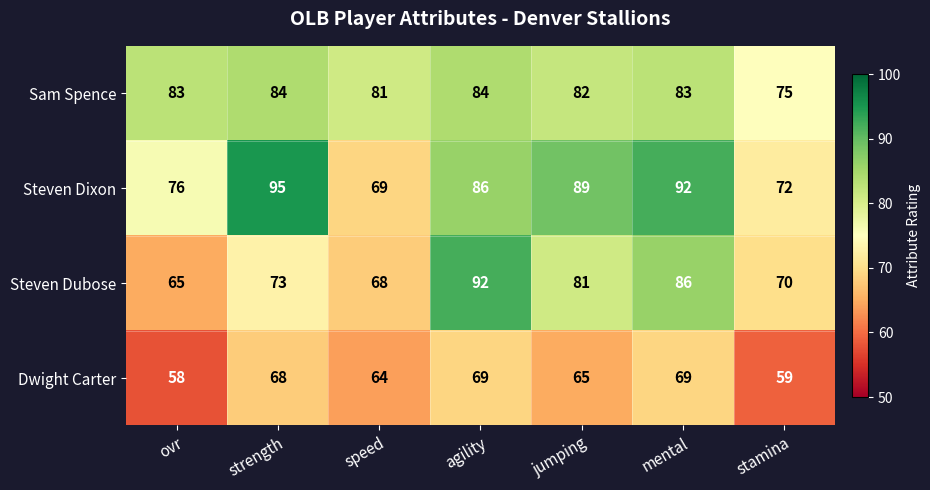

The Steven Dubose series shows 14 at ovr. True or false?

False